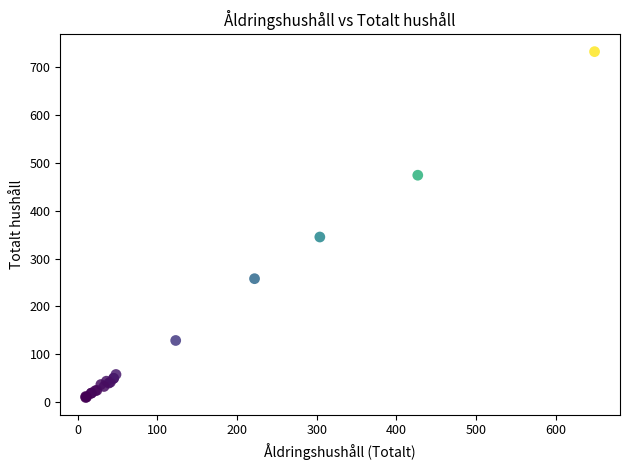

What Y value in the scatter plot is closest to 371?

345